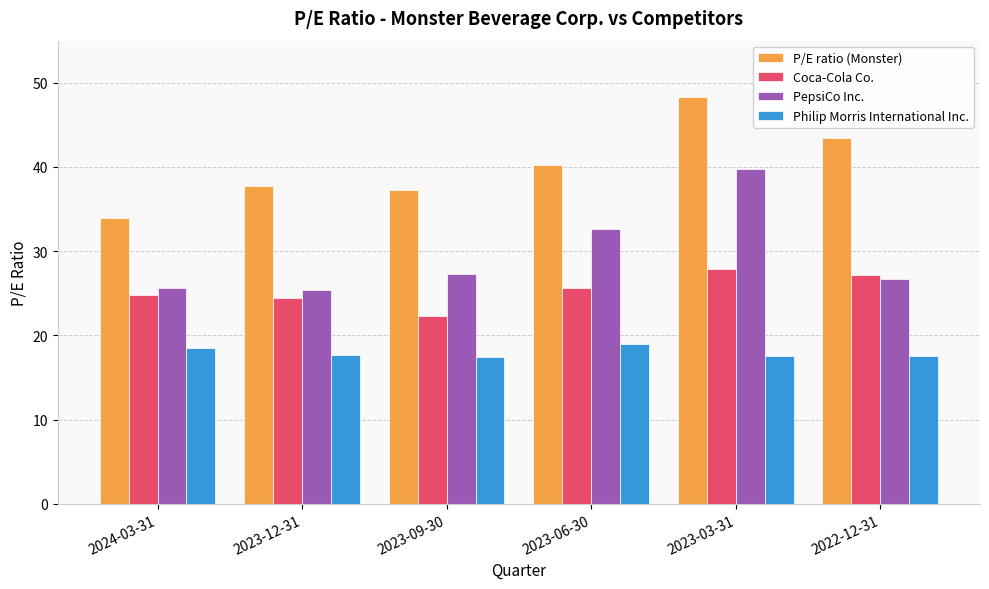

What is the spread (max minus min) of values at 2023-06-30?

21.2